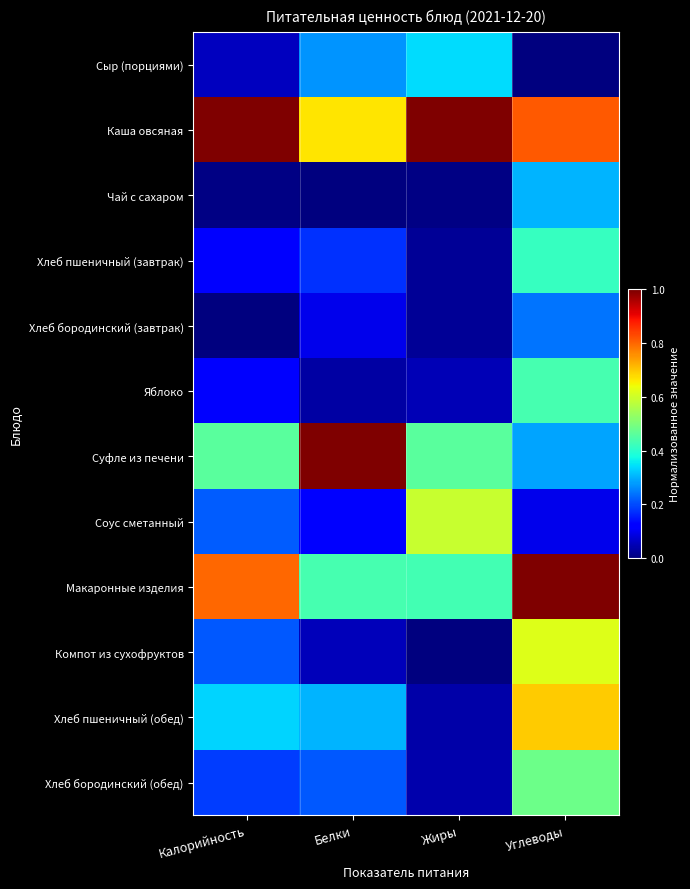

Between Белки and Углеводы, which is larger?

Белки